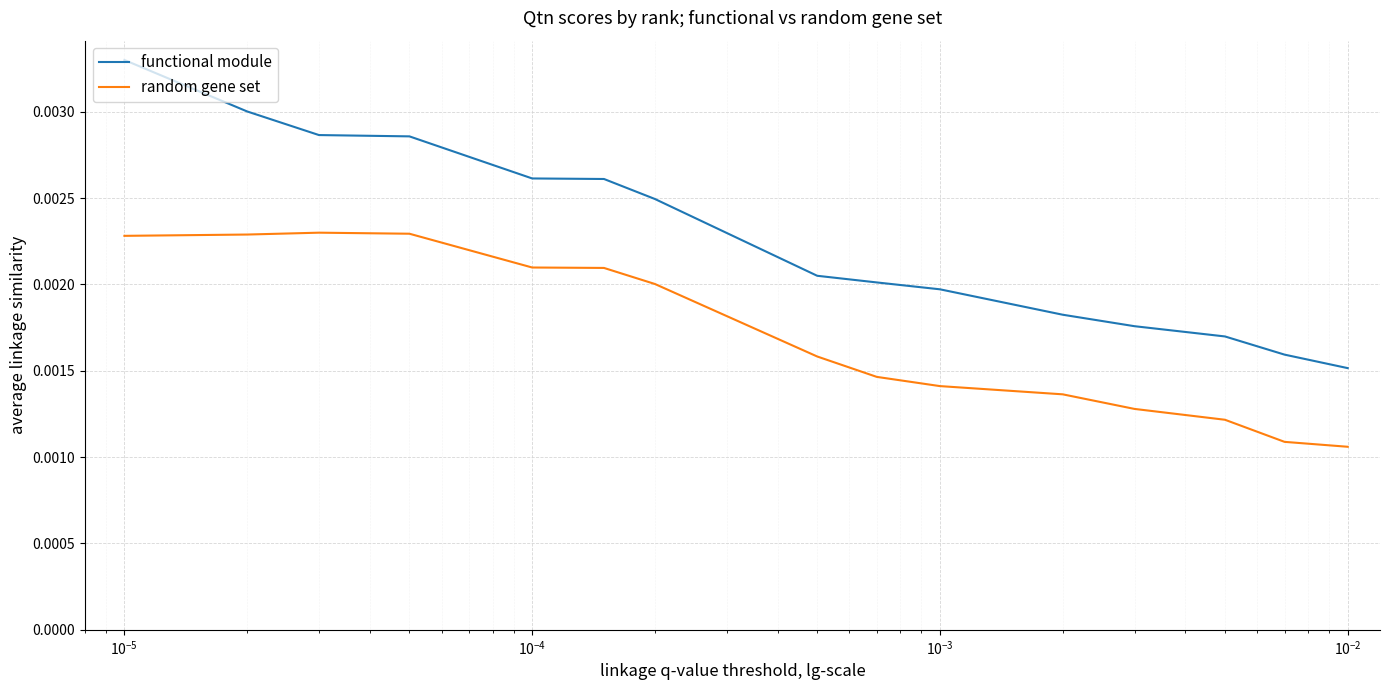

True or false: functional module and random gene set intersect in this chart.

False